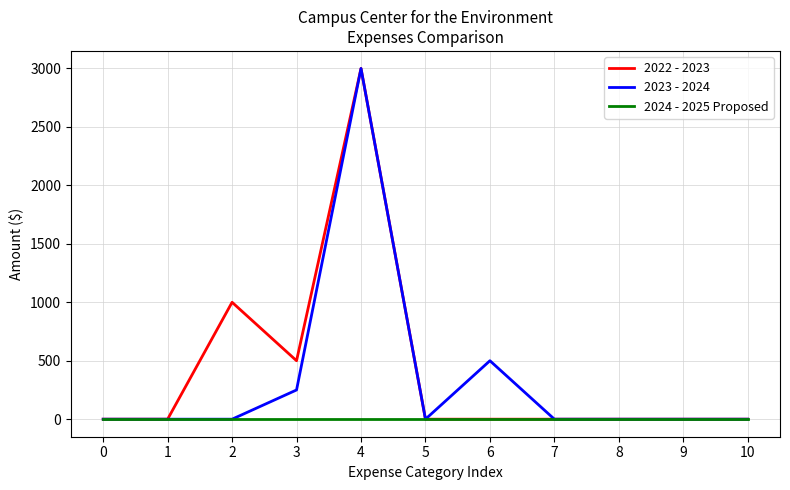

Reading left to right, list all the values displayed in this chart.

2022 - 2023: 0=0	1=0	2=1000	3=500	4=3000	5=0	6=0	7=0	8=0	9=0	10=0
2023 - 2024: 0=0	1=0	2=0	3=250	4=3000	5=0	6=500	7=0	8=0	9=0	10=0
2024 - 2025 Proposed: 0=0	1=0	2=0	3=0	4=0	5=0	6=0	7=0	8=0	9=0	10=0